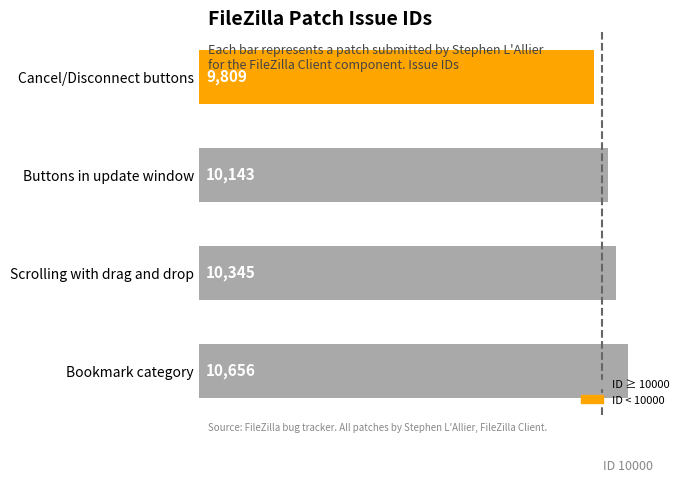

What is the average value?

10238